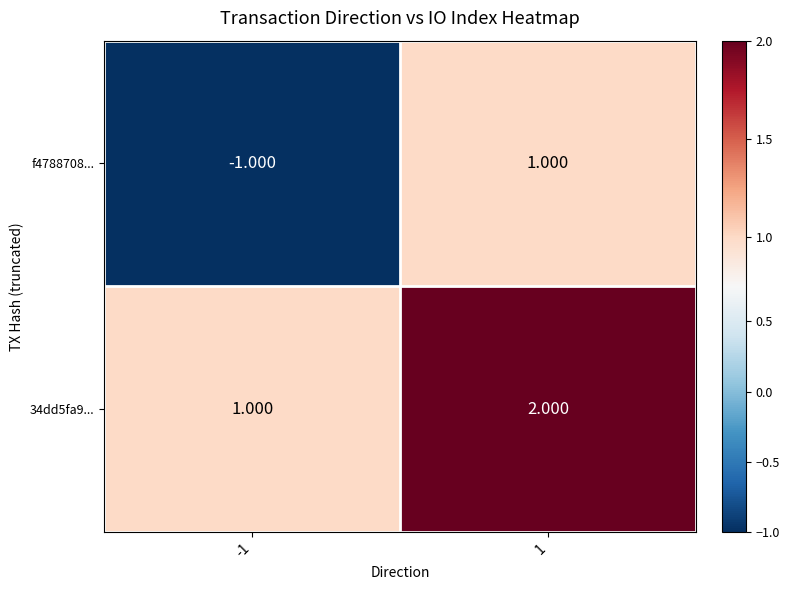

Is the value of 34dd5fa9... at 1 greater than the value of f4788708... at -1?

Yes